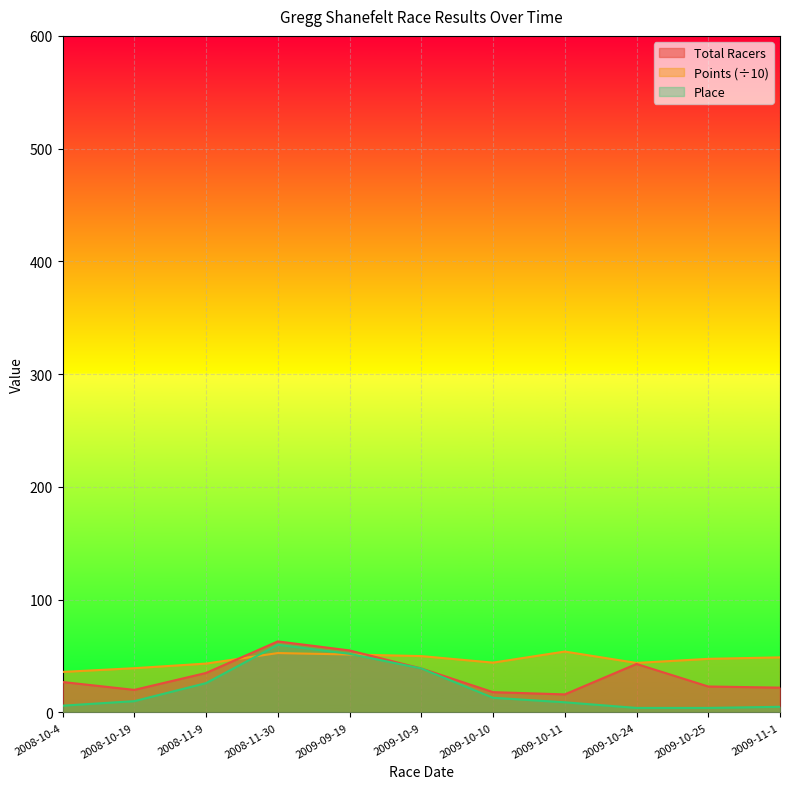

True or false: Place has a value of 16.1 at 2008-10-19.

False